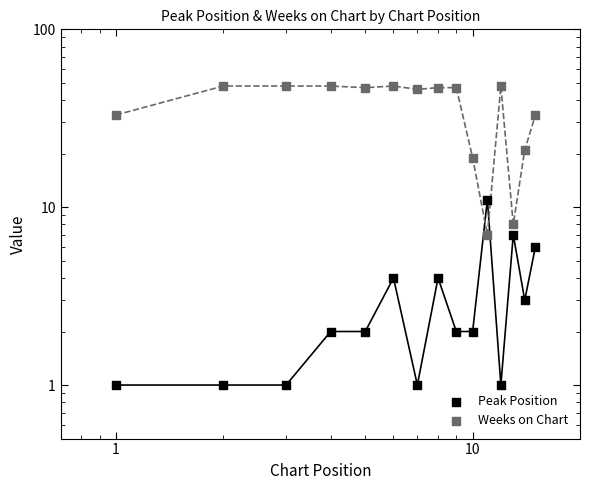

Which series has the largest Y range (max minus min)?

Weeks on Chart